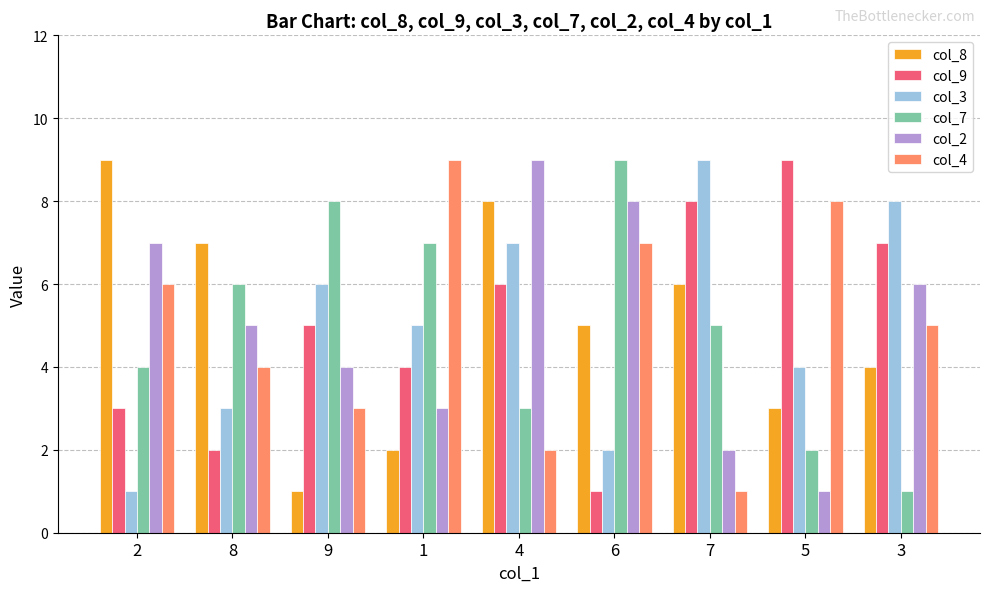

At how many categories does at least one series exceed 6?

9